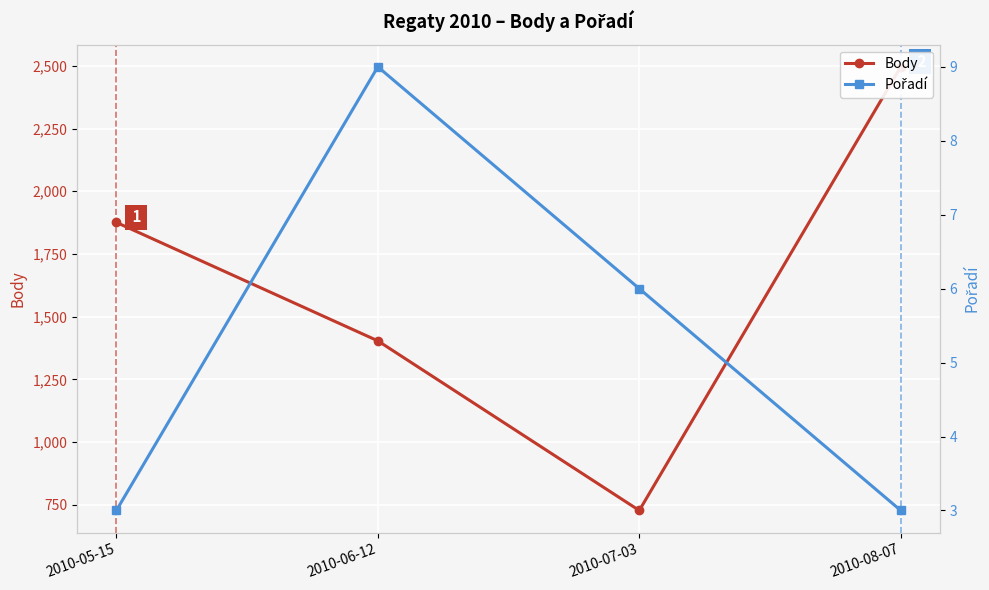

What is the difference between the highest and lowest values at 2010-06-12?

1395